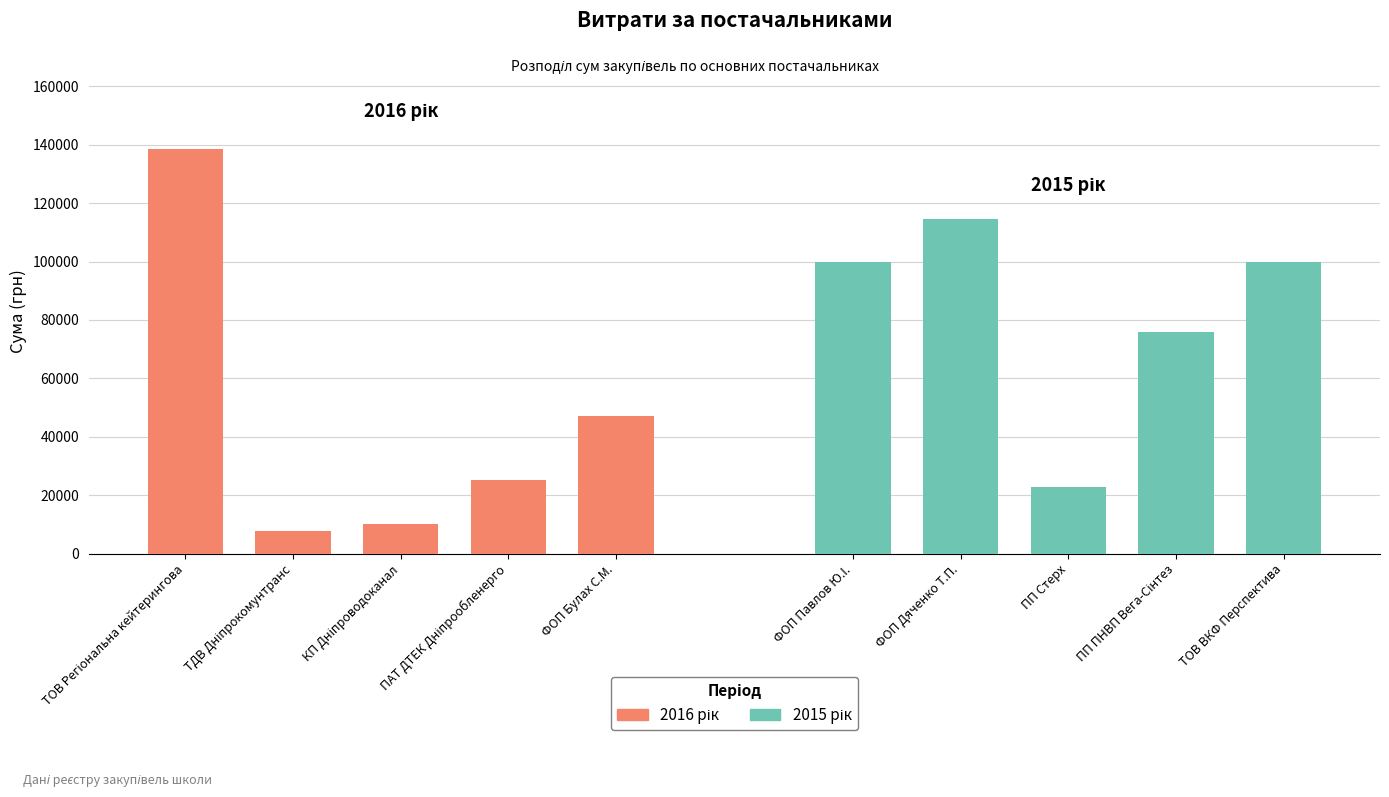

What is the value of the 2015 рік bar at the 1st from the left?

99980.0